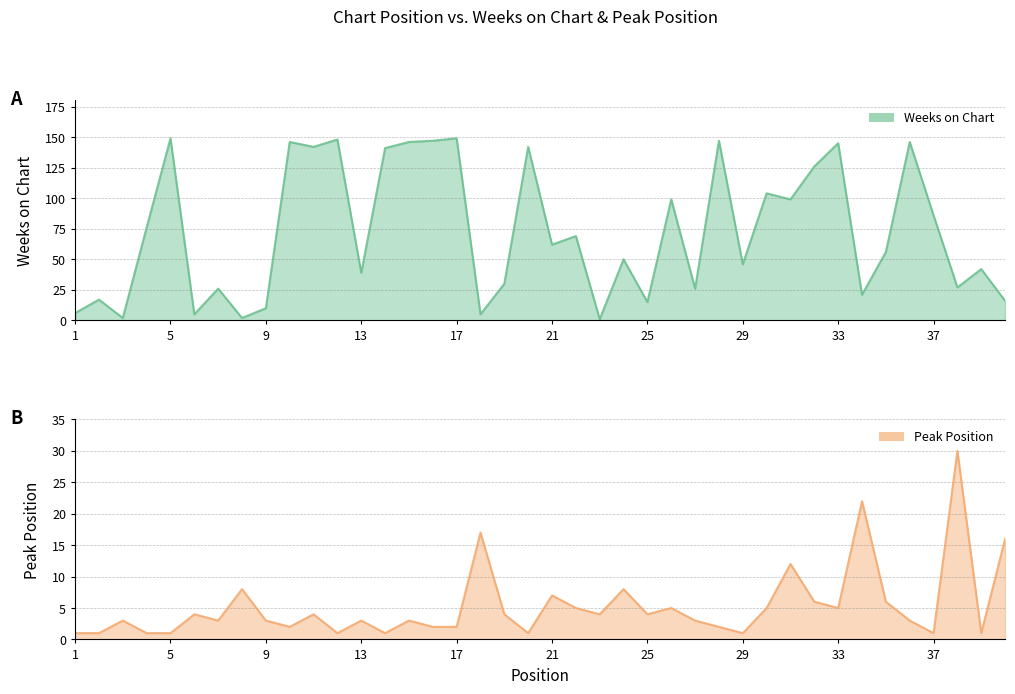

How many lines are shown in the chart?

2